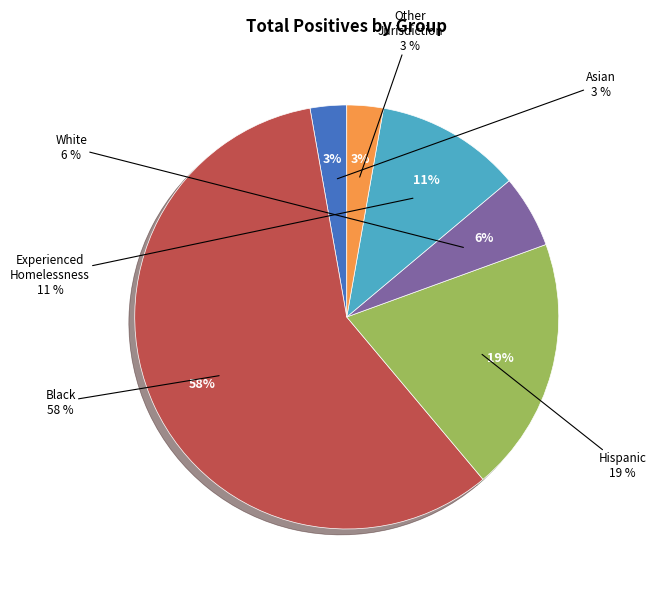

Is it true that Experienced Homelessness is 18% of the pie?

False